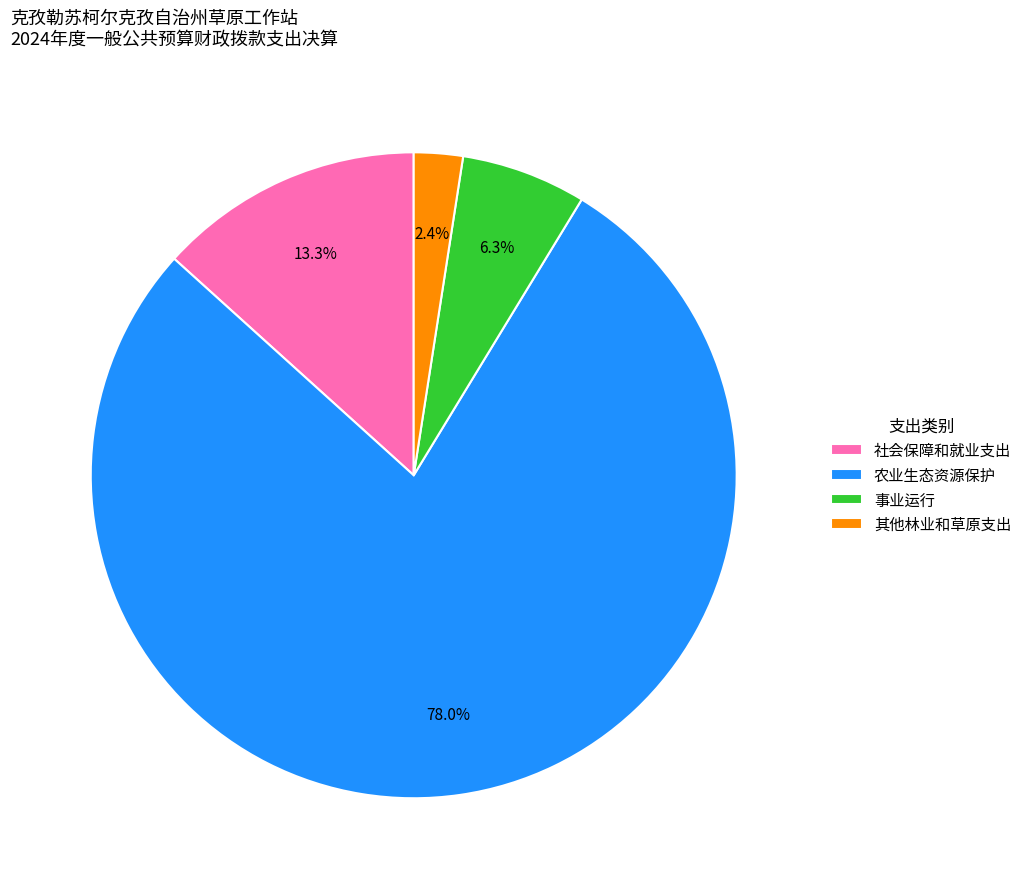

Which slice is the smallest?

其他林业和草原支出